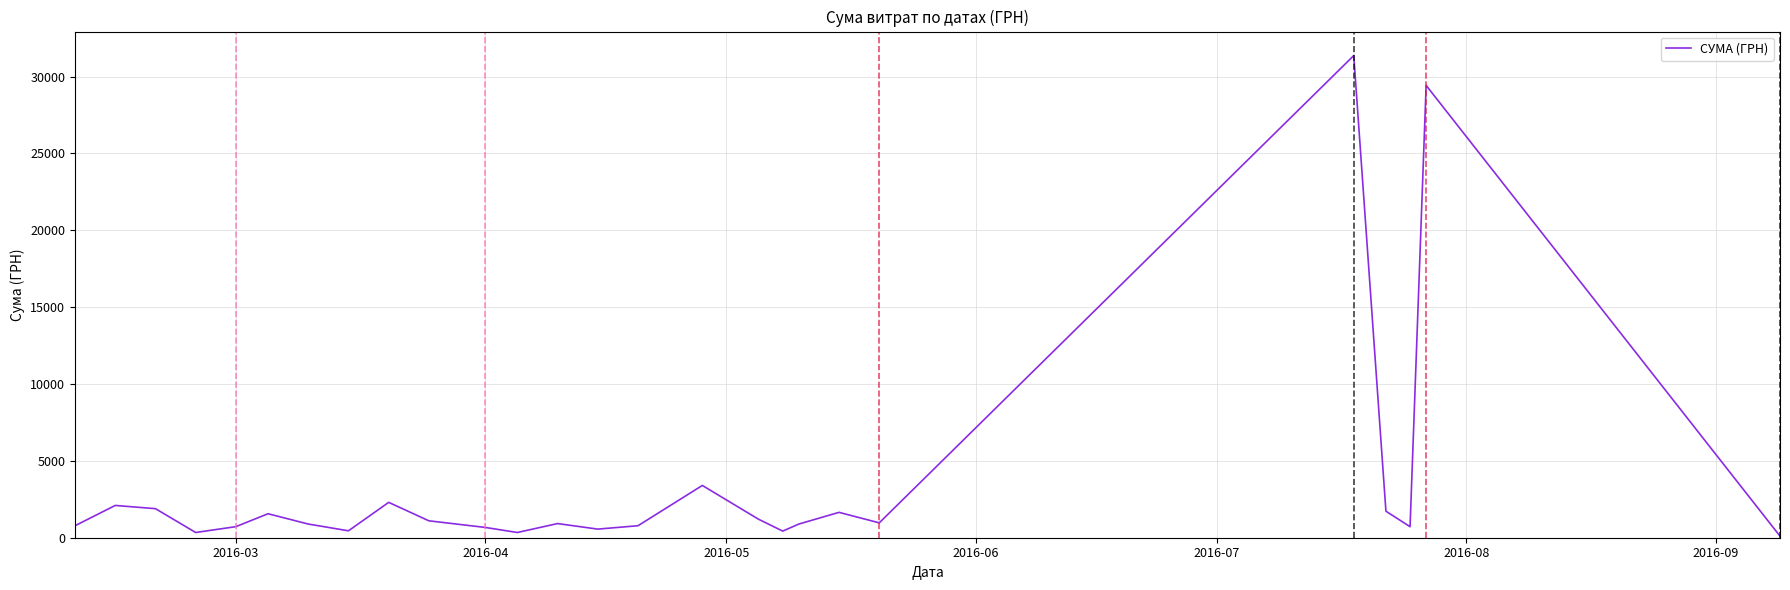

What is the greatest value displayed?

31363.0